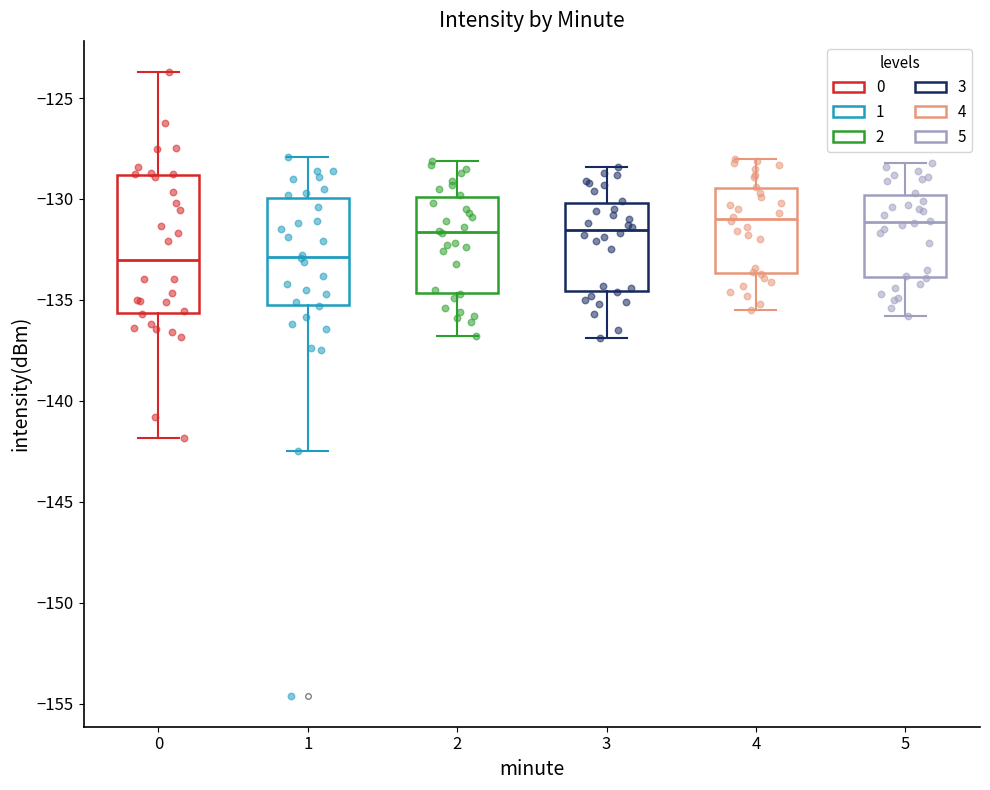

Comparing the boxes themselves (not the whiskers), which one is the tallest?

0